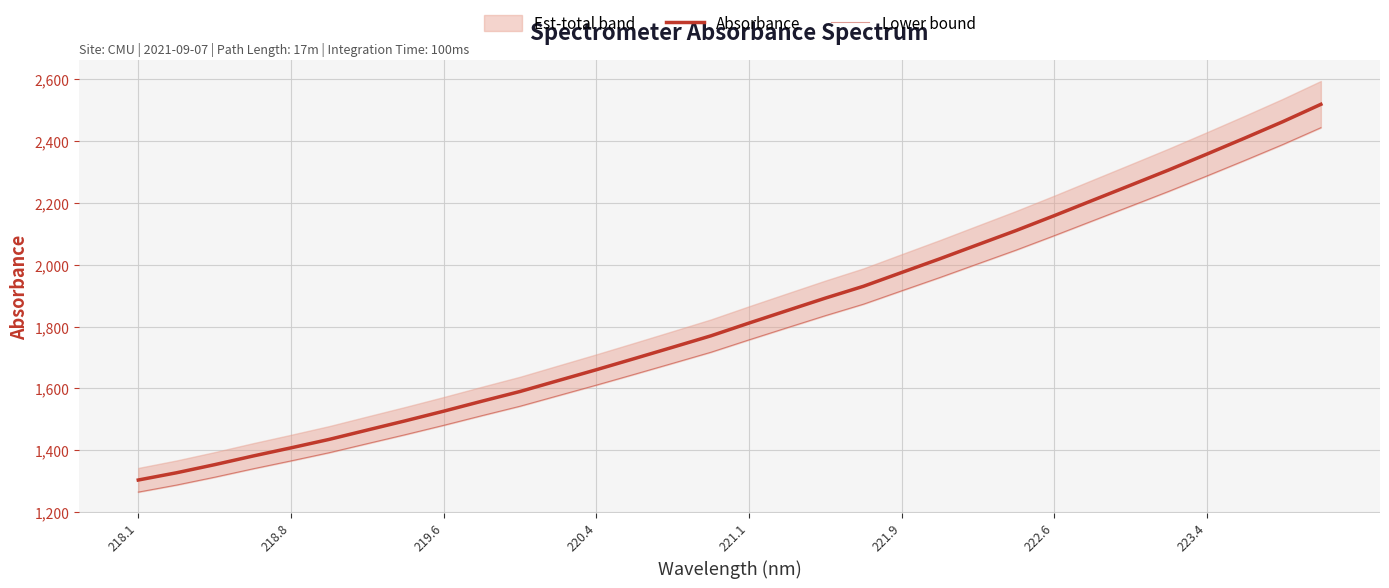

How many lines are shown in the chart?

2